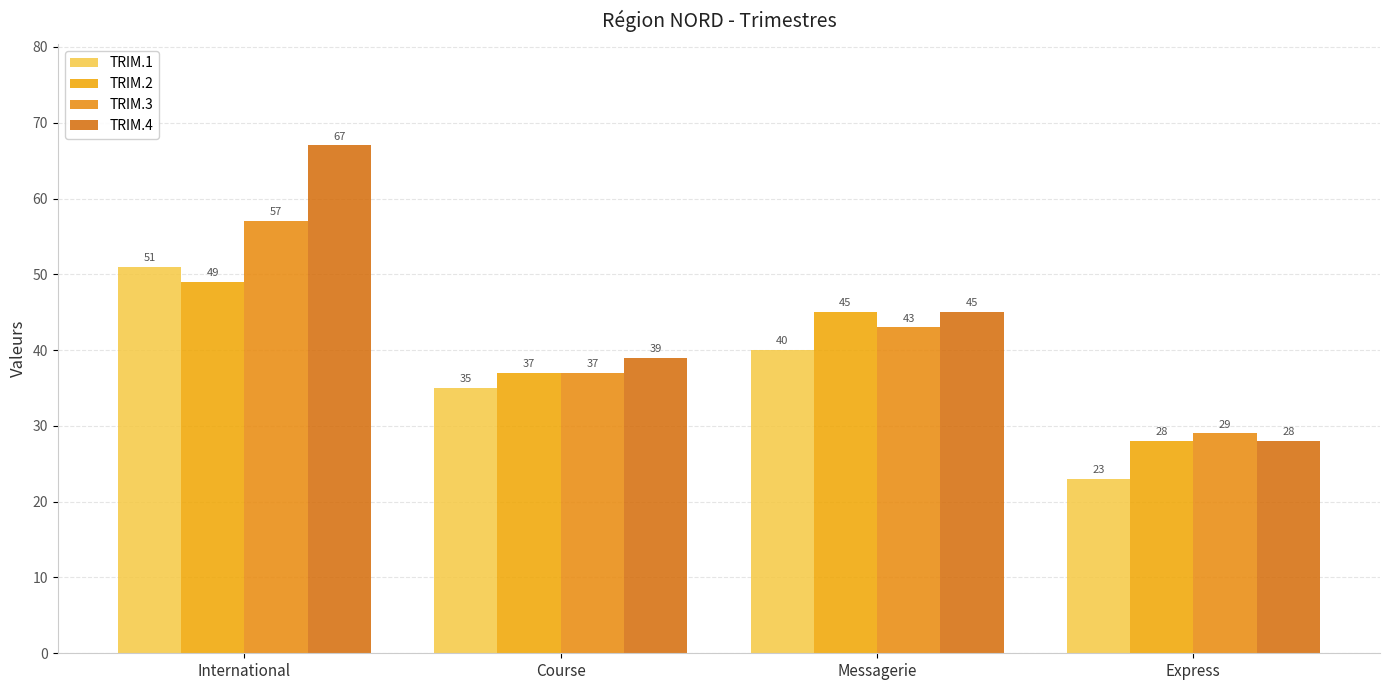

What position from the left is Course?

2